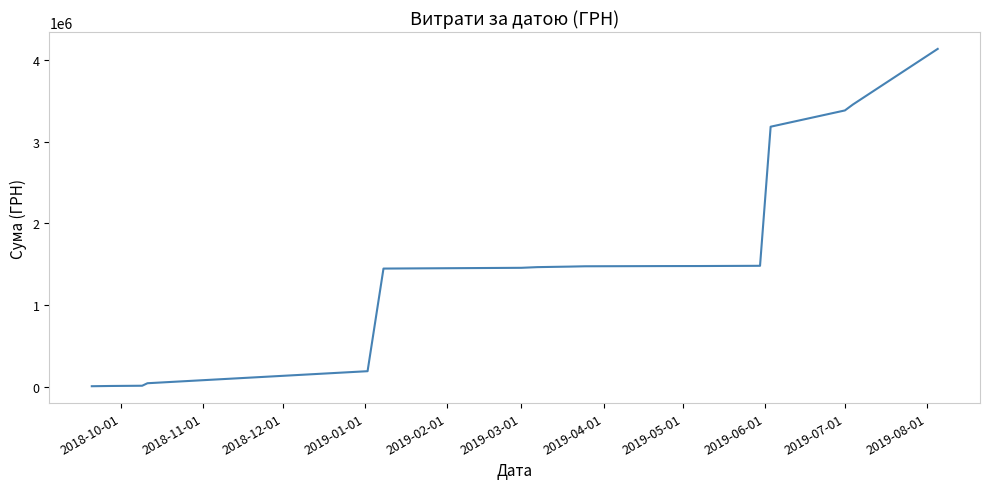

What is the maximum value shown in the chart?

4138113.3